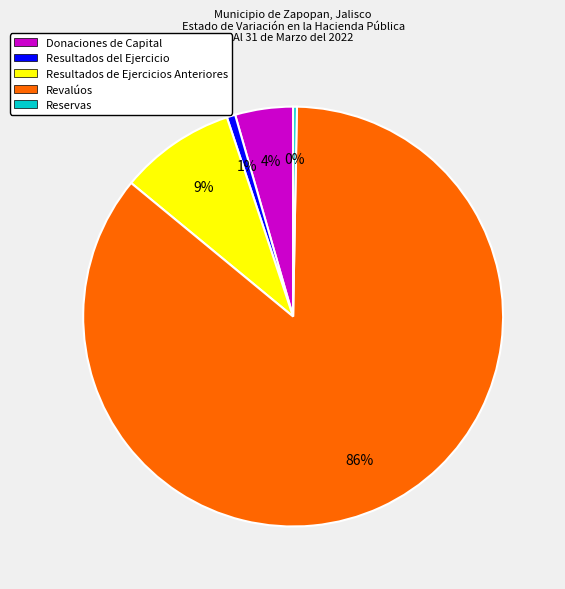

Is it true that Resultados del Ejercicio is 1% of the pie?

True